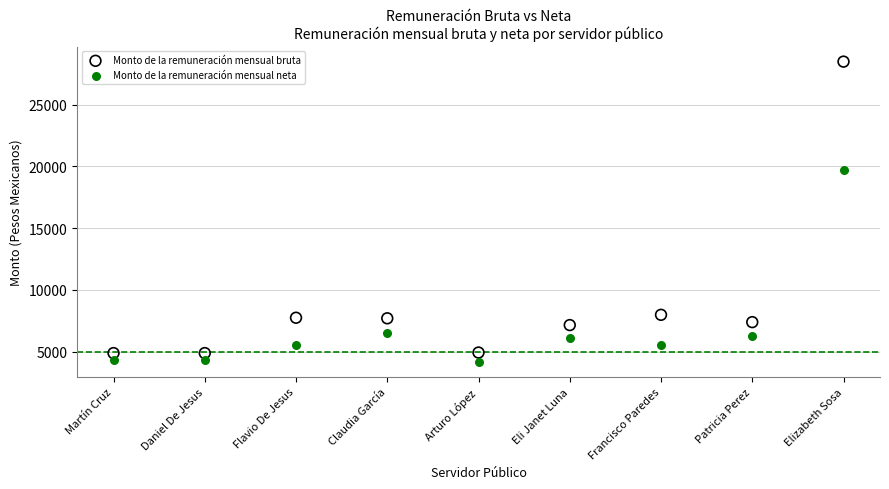

In the Monto de la remuneración mensual bruta series, what Y value is closest to 16683?

7989.0